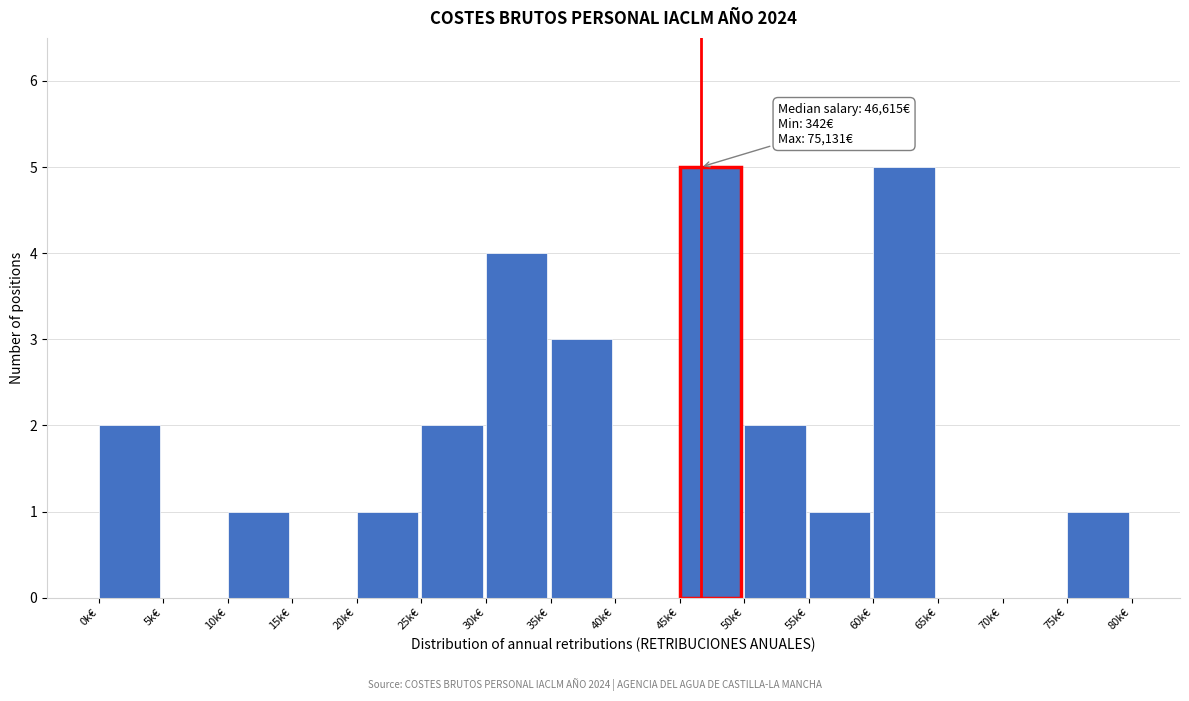

Reading left to right, transcribe all the data shown in this chart.

0k€=2	5k€=0	10k€=1	15k€=0	20k€=1	25k€=2	30k€=4	35k€=3	40k€=0	45k€=5	50k€=2	55k€=1	60k€=5	65k€=0	70k€=0	75k€=1